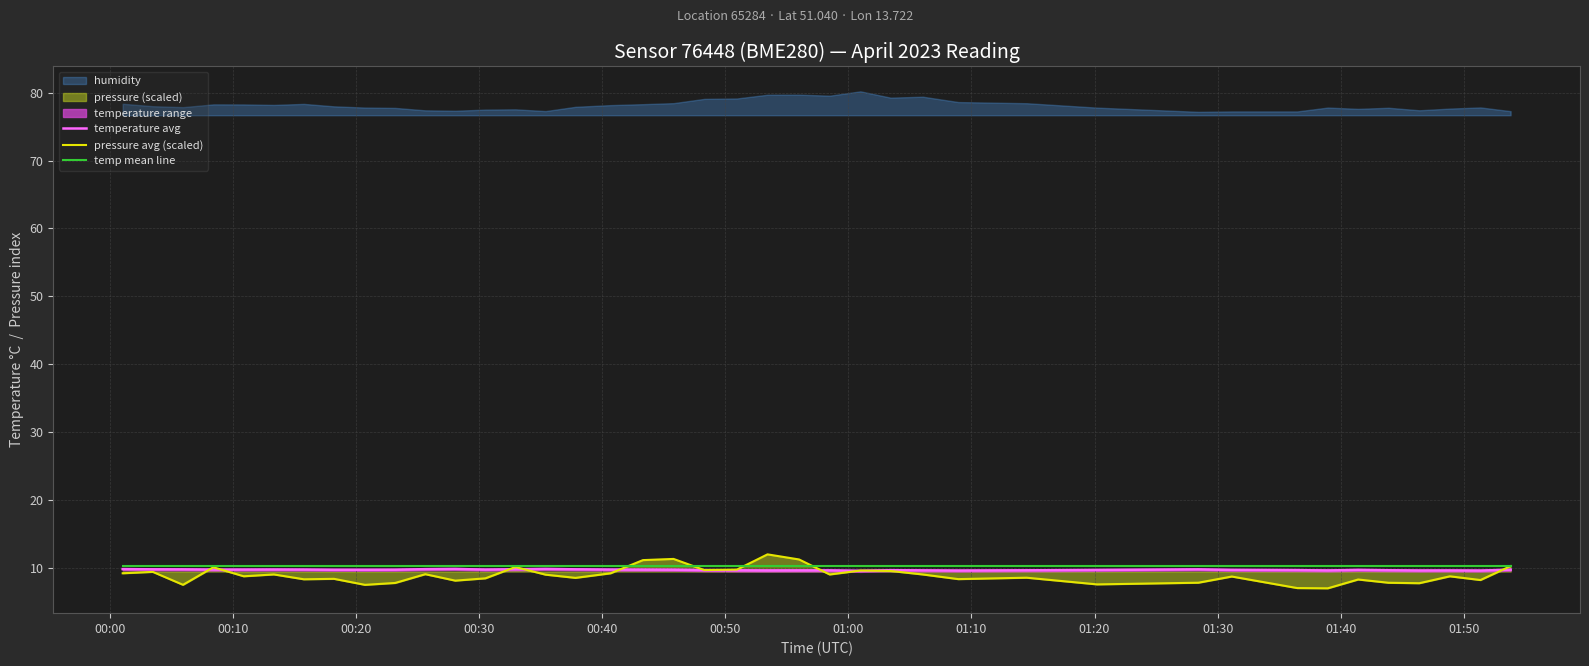

What is the lowest value of the temperature avg series?

9.6